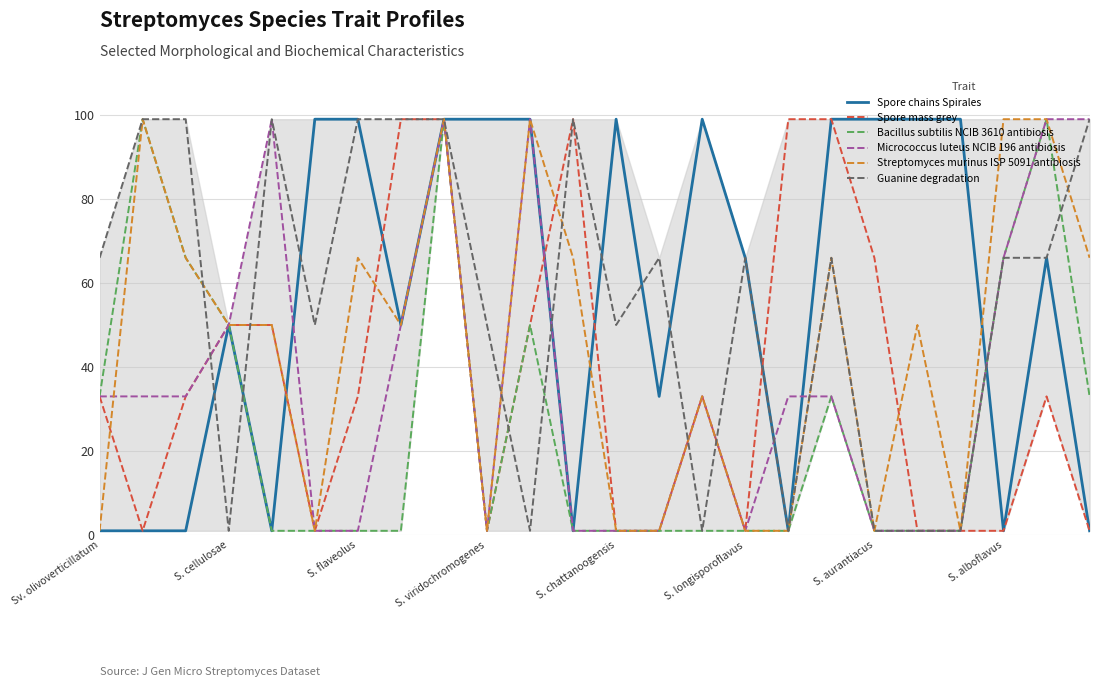

What is the greatest value displayed?

99